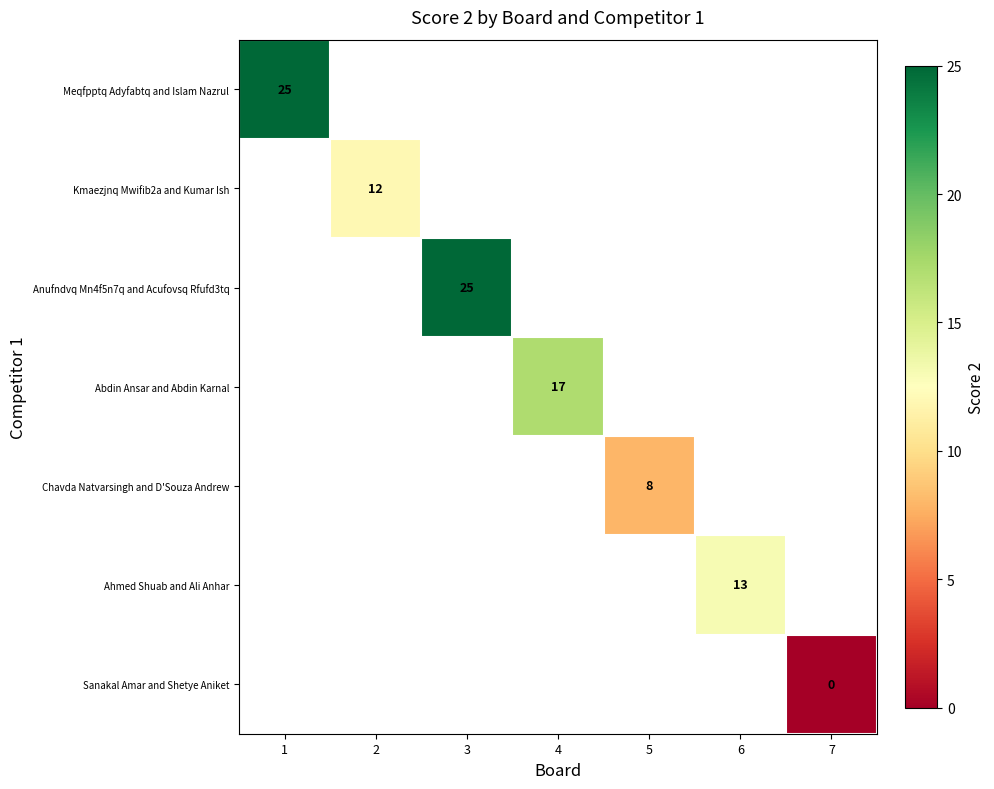

Which has a higher value, 4 or 1?

1